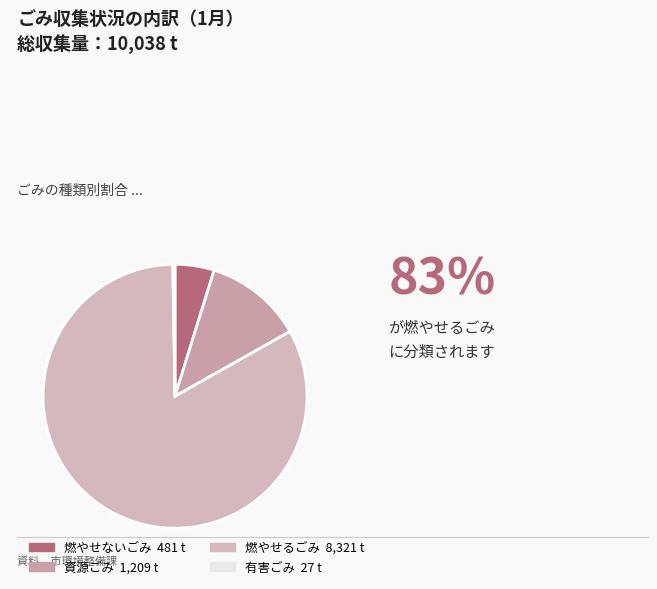

Is there any slice that represents more than half of the pie?

Yes